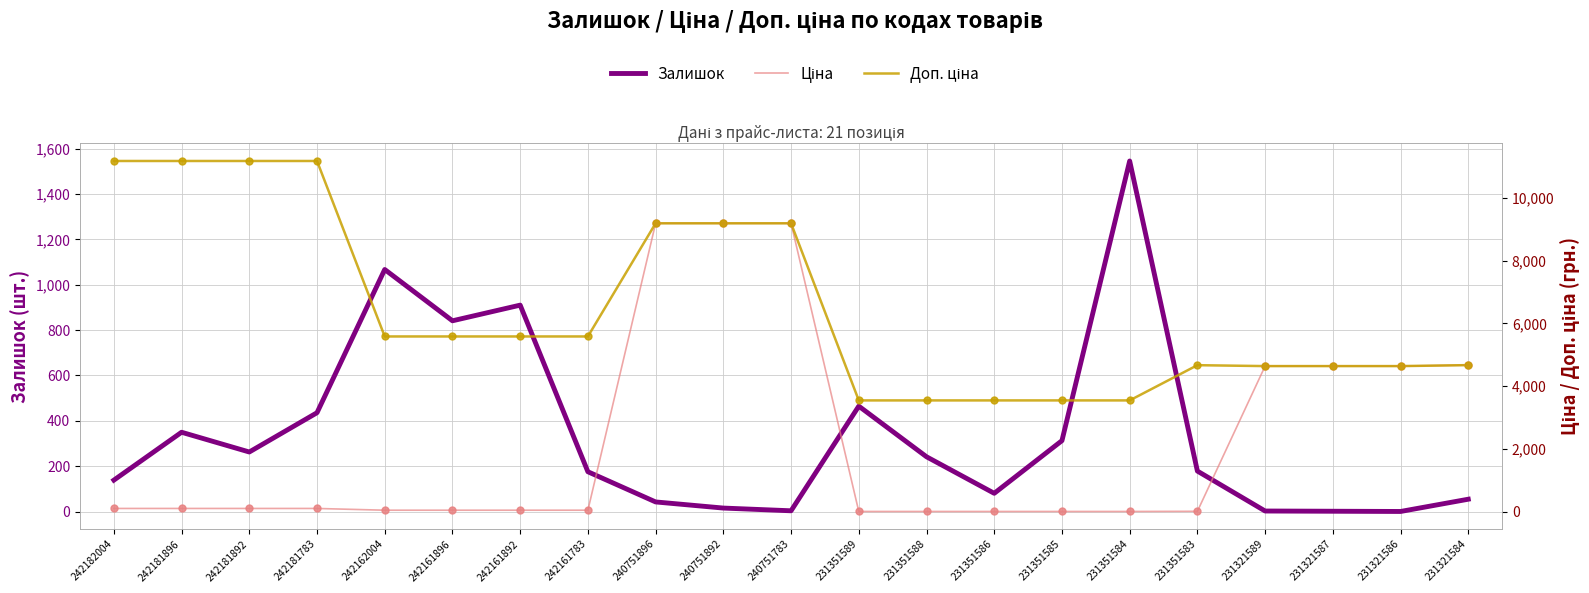

Is the value of Ціна at 242161783 greater than the value of Доп. ціна at 240751783?

No